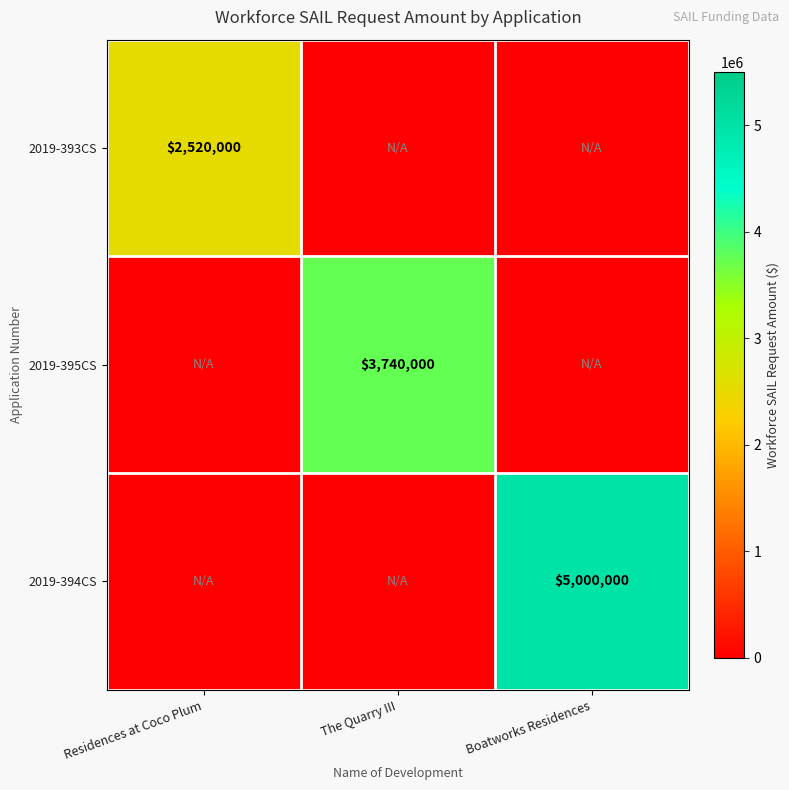

Is the value of 2019-394CS at Boatworks Residences greater than the value of 2019-395CS at The Quarry III?

Yes